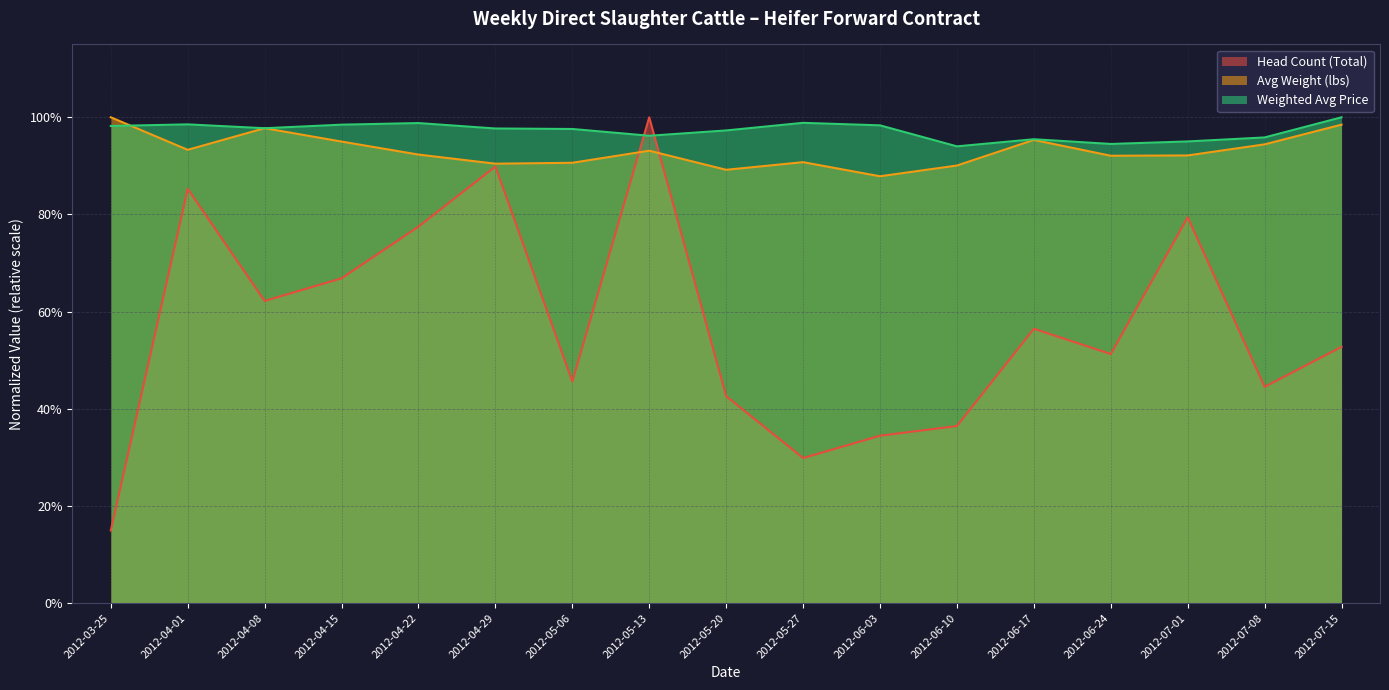

Does the chart have visible grid lines?

Yes